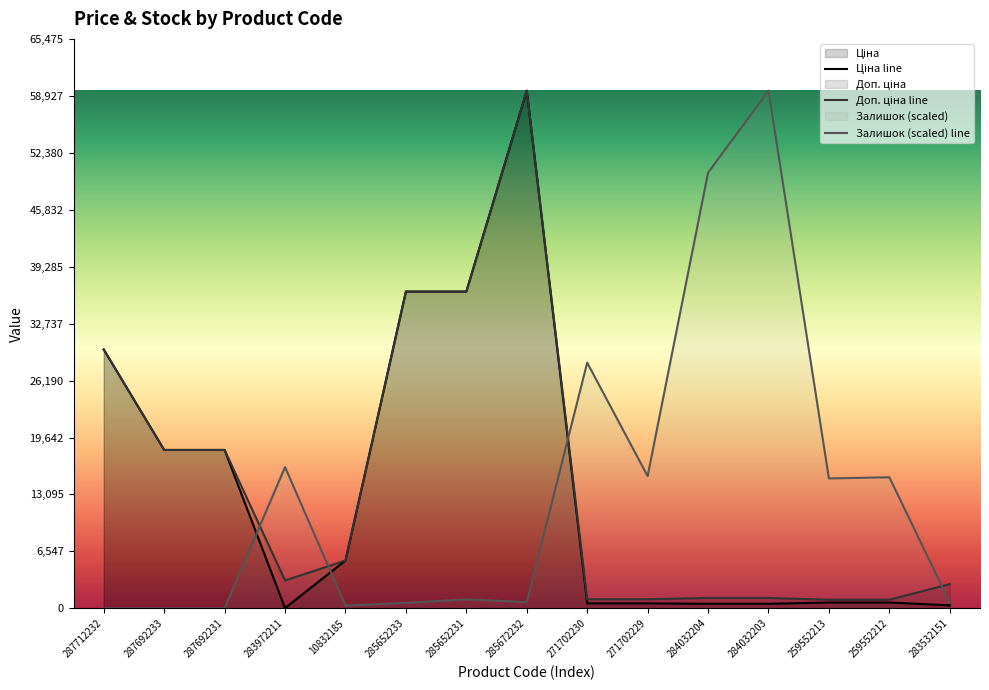

Which series has the largest range (max minus min)?

Залишок (scaled) line